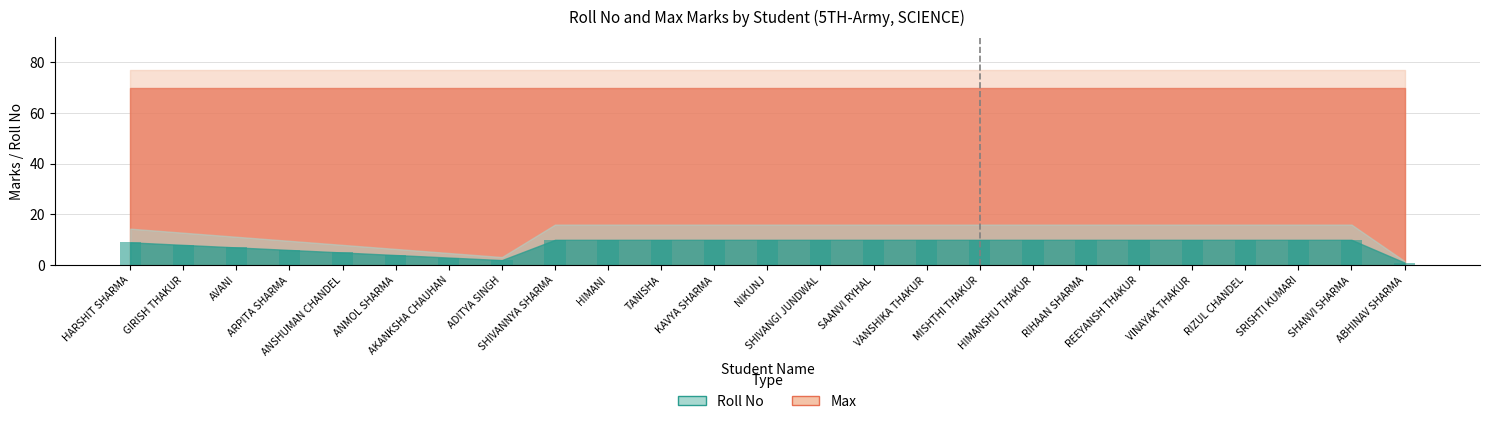

What is the sum of all values?

205